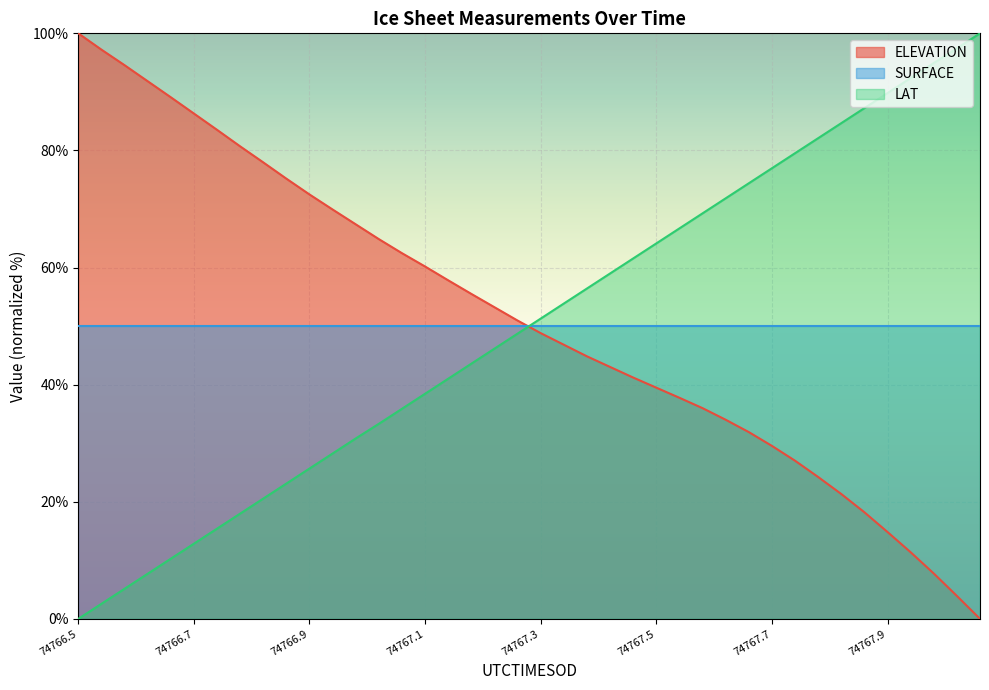

The value of ELEVATION at 74767.9779 is 11.4. True or false?

True